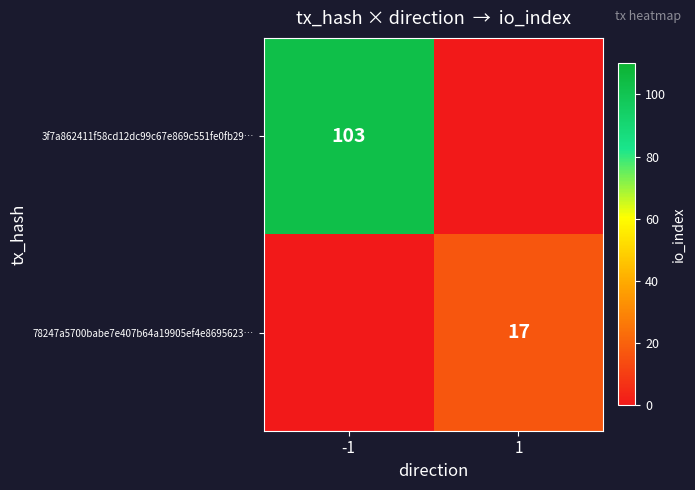

What is the spread (max minus min) of values at -1?

103